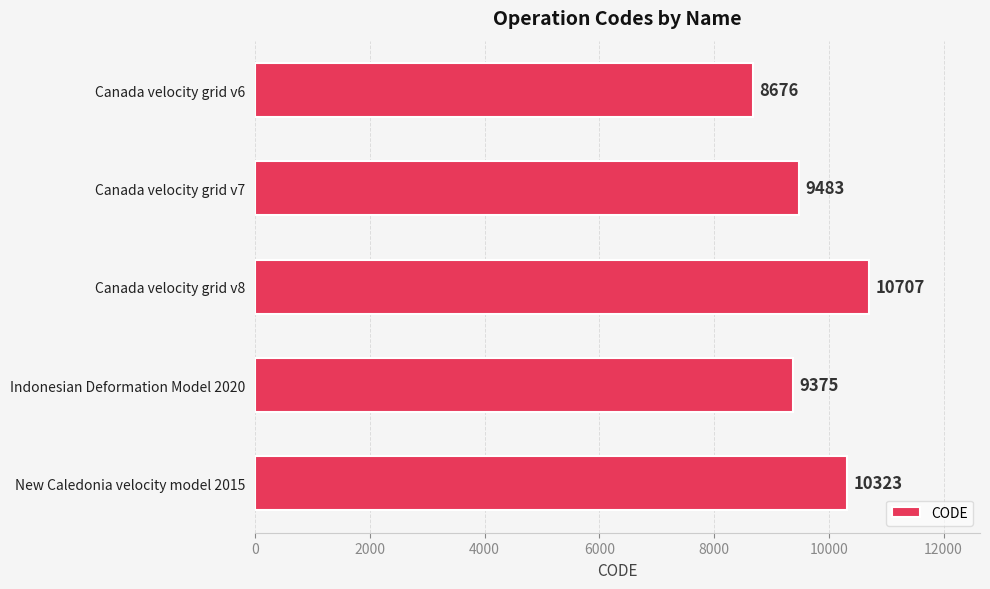

The chart shows a value of 2722 at New Caledonia velocity model 2015. True or false?

False